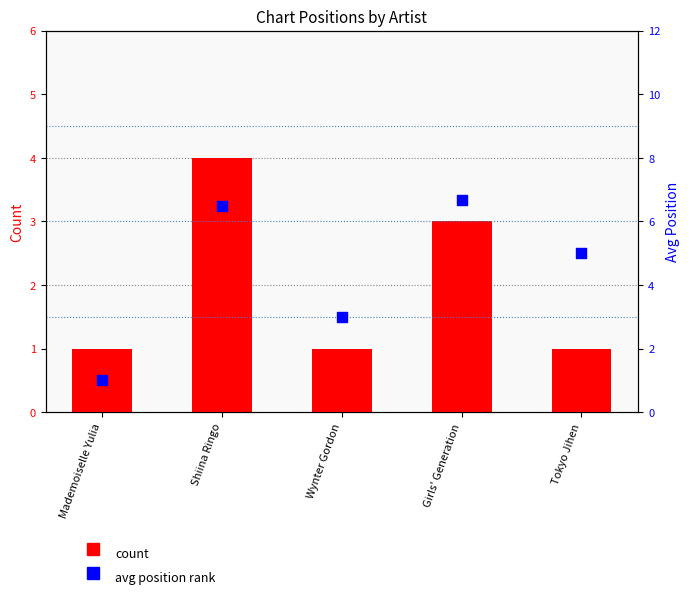

What are all the series names shown in the legend?

count, avg position rank